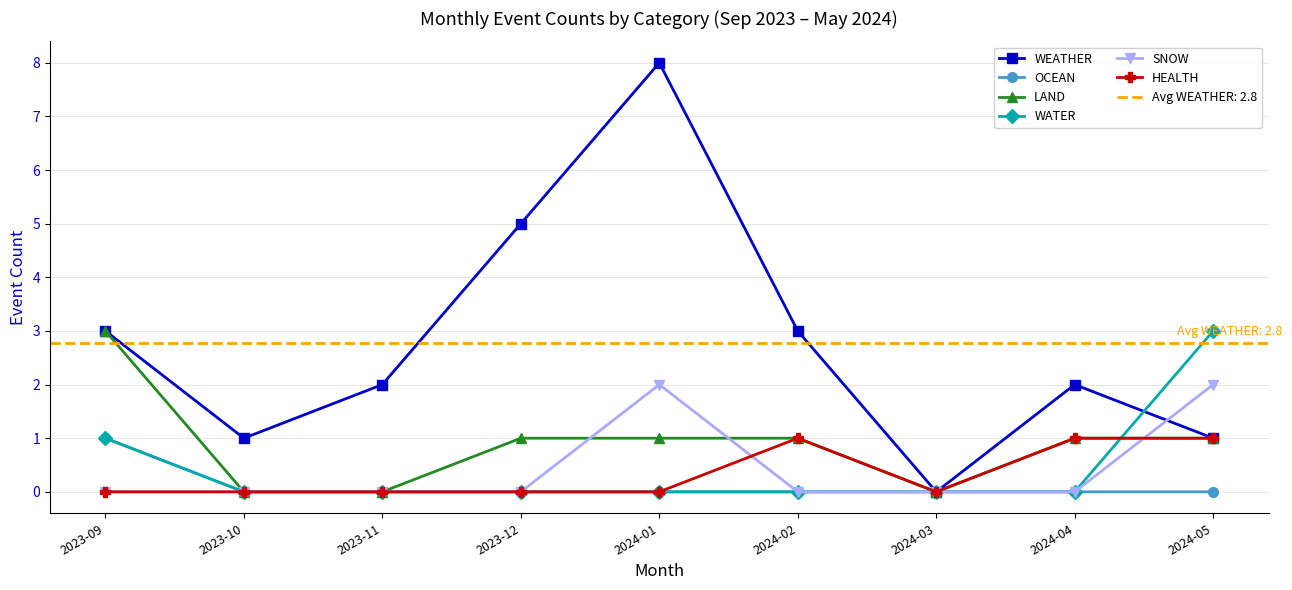

How many interior local valleys does the HEALTH series have?

1